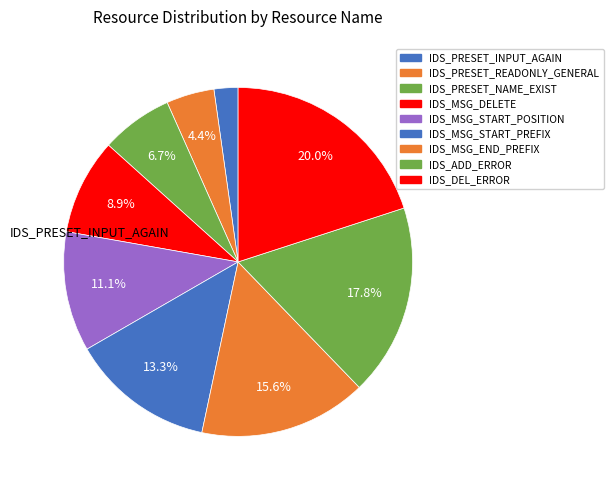

Approximately how many times larger is the value at IDS_ADD_ERROR compared to IDS_PRESET_INPUT_AGAIN?

8.0